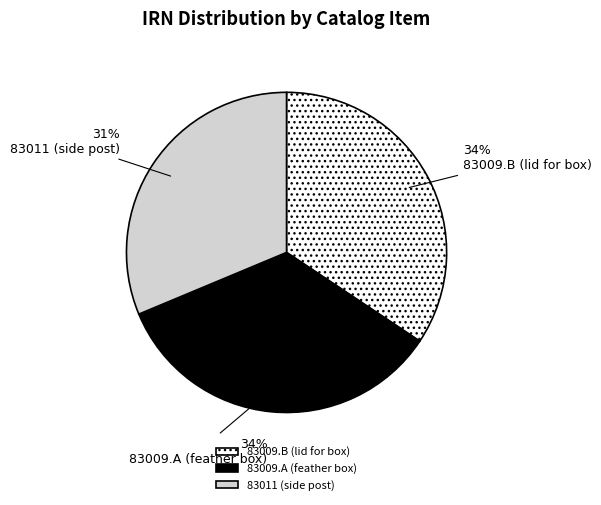

True or false: 83009.A (feather box) accounts for 26% of the total.

False